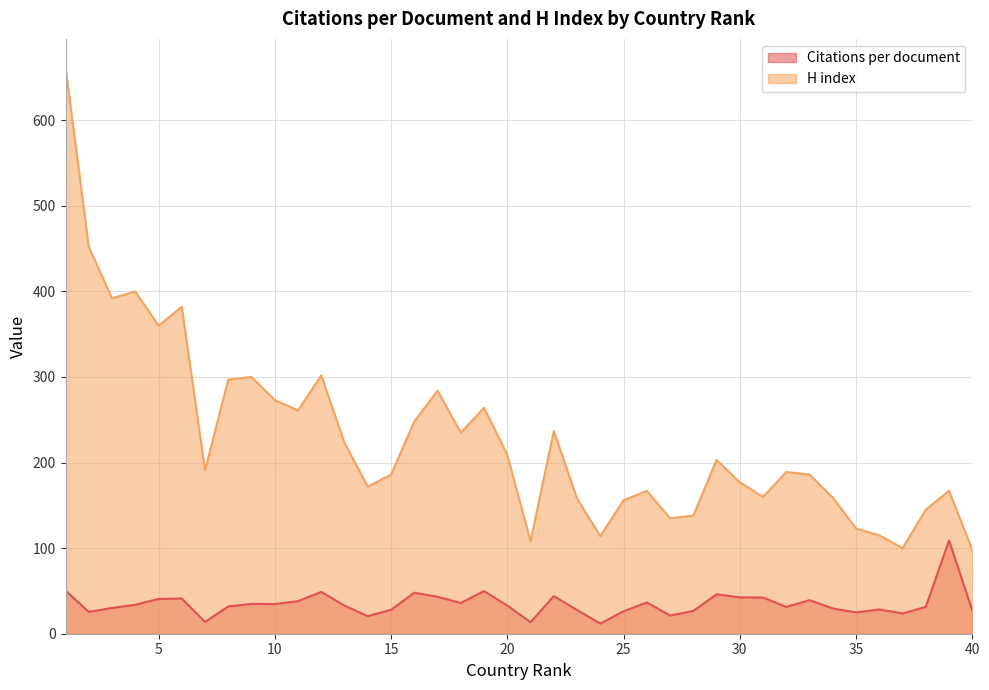

At which label does H index first exceed 191?

1